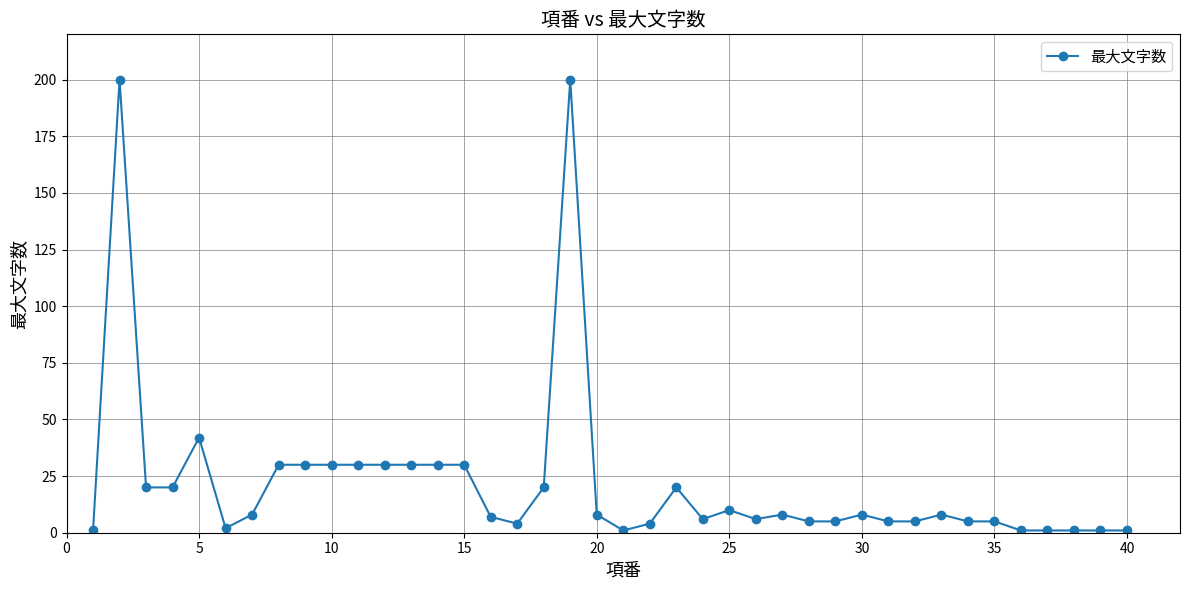

What is the difference between the second highest and minimum values?

199